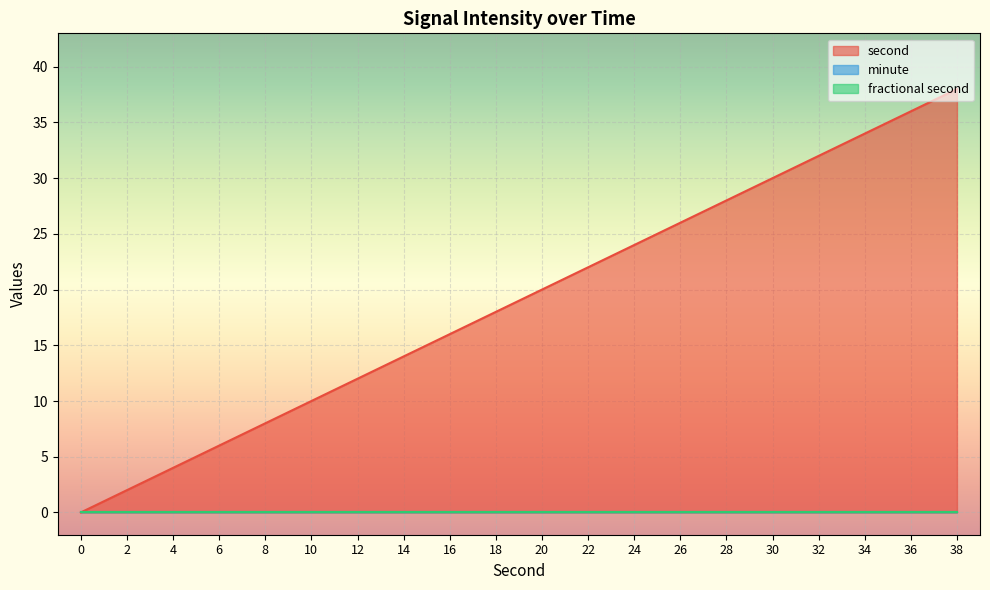

At 26, list the series in order from largest to smallest.

second, minute, fractional second